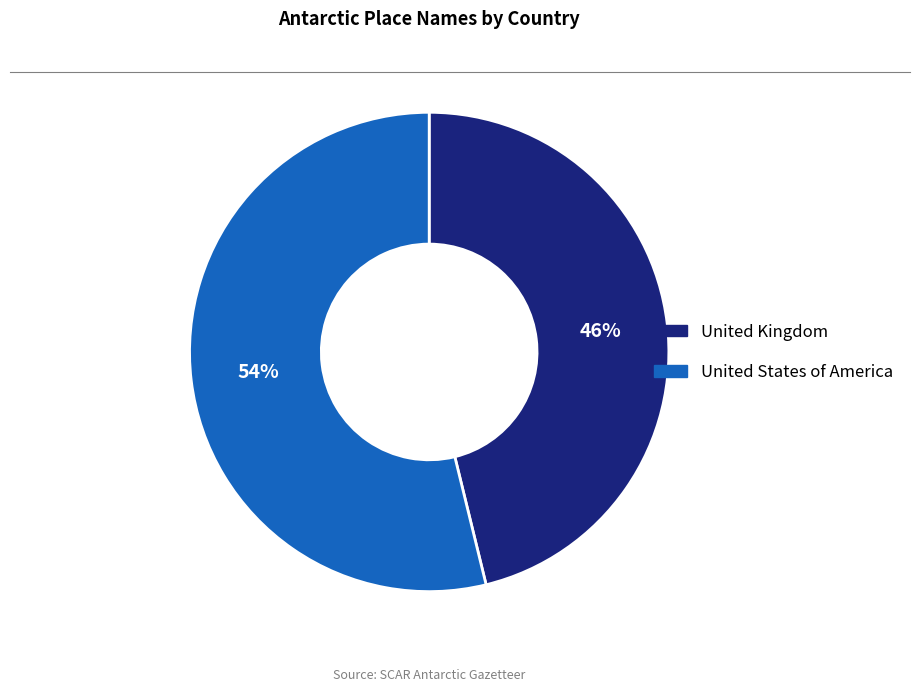

Is it true that United States of America is 48% of the pie?

False